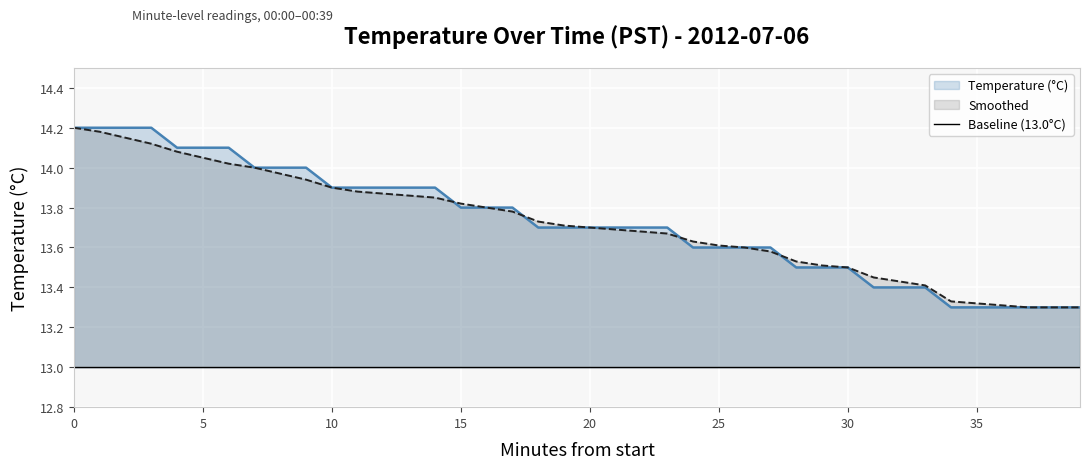

What is the average value of the Smoothed series?

13.7